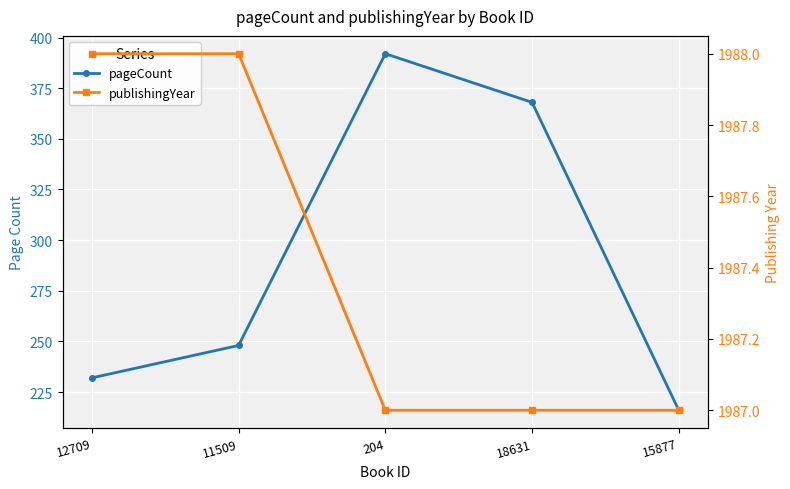

What position from the right is 12709?

5